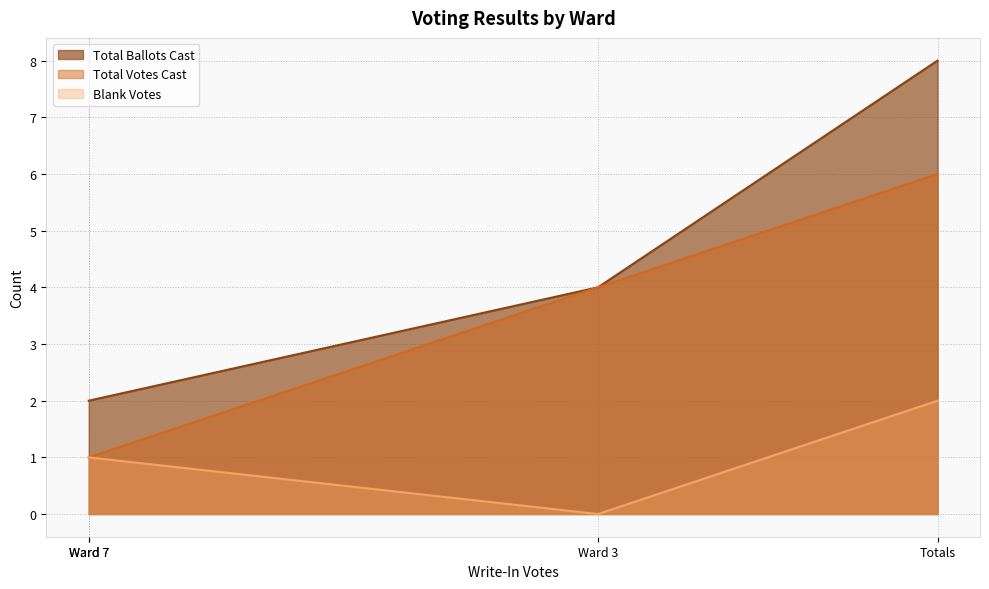

Is it true that Blank Votes equals 2 at Ward 7?

False